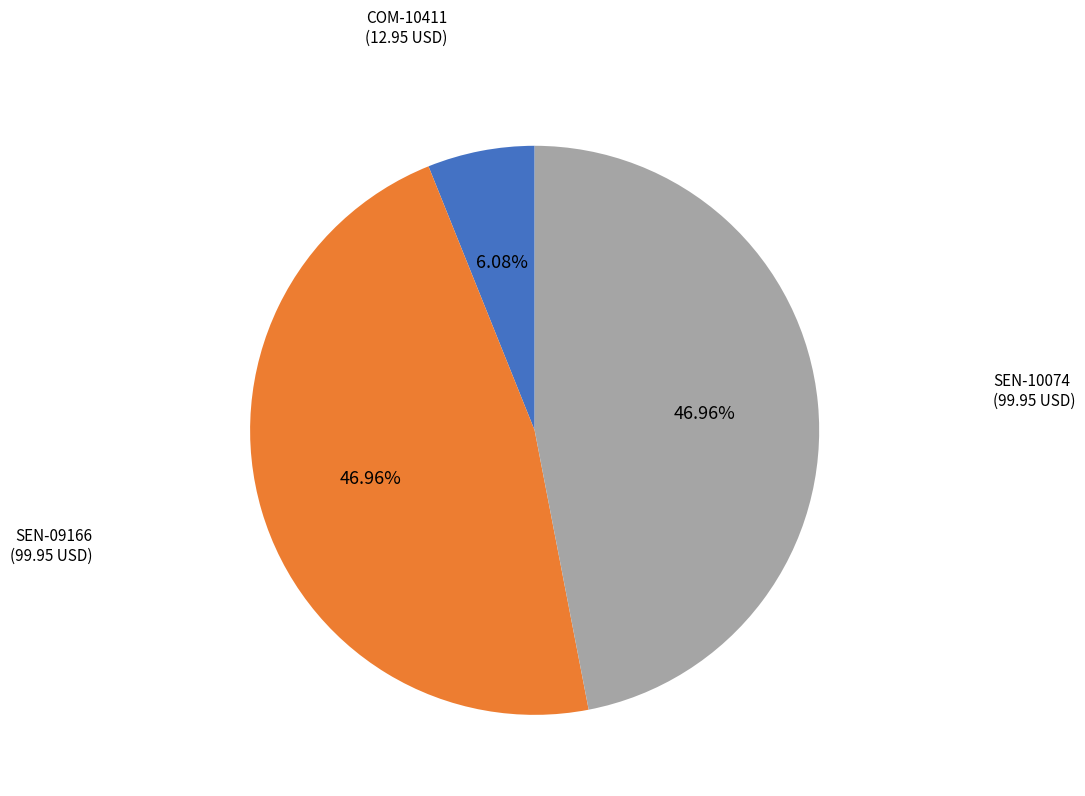

To the nearest percent, what is the difference between the COM-10411 and SEN-09166 slice percentages?

41%